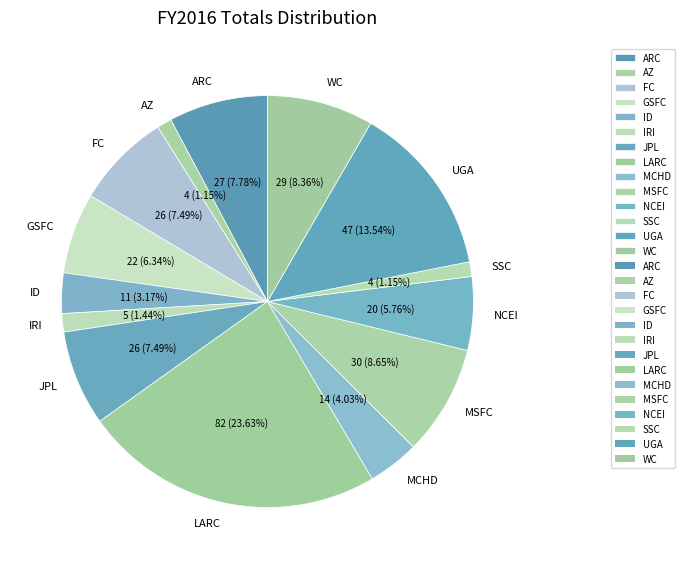

What percentage is the AZ slice, to the nearest percent?

1%